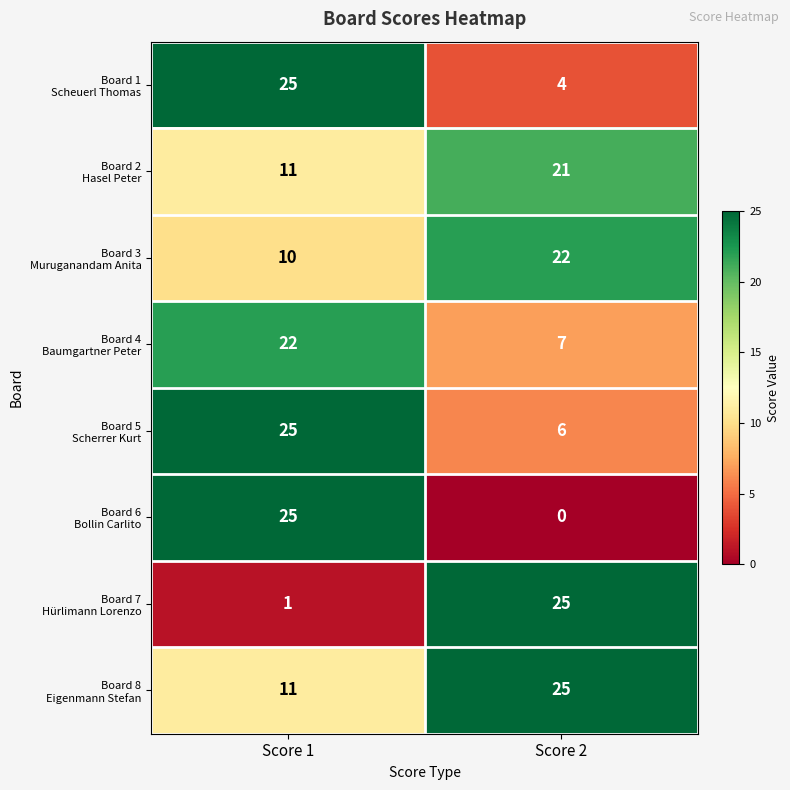

What is the total value across all series at Score 1?

130